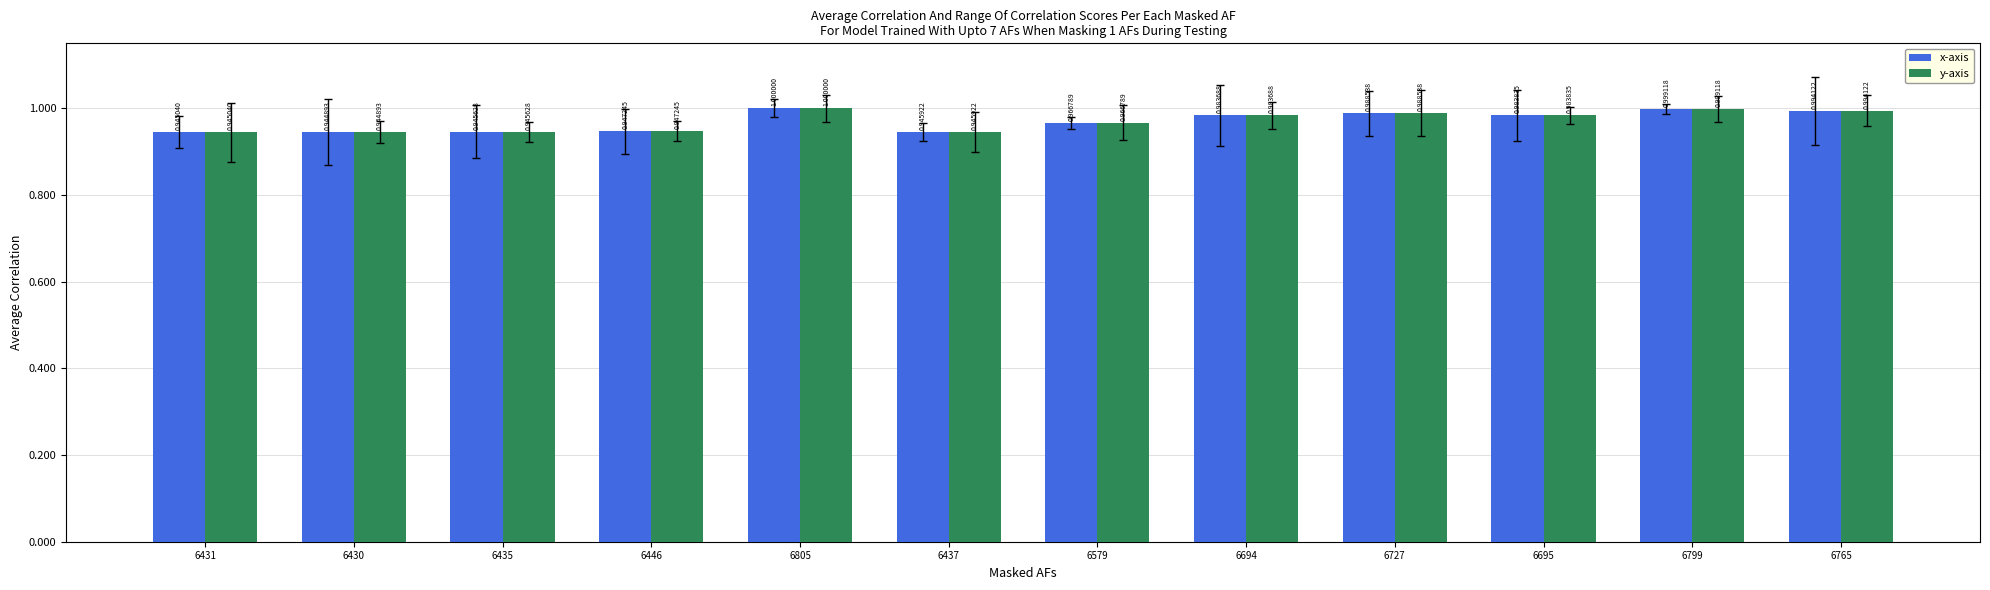

At how many categories does at least one series exceed 0?

12